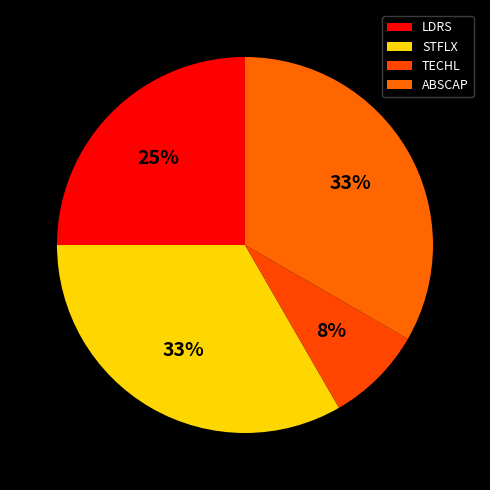

To the nearest percent, what is the combined percentage of LDRS and TECHL?

33%